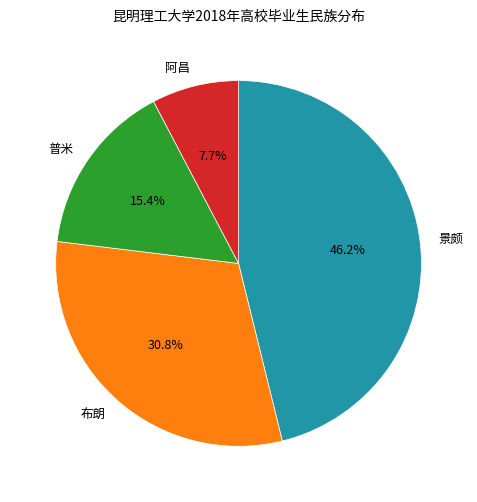

Is it true that 普米 is 15% of the pie?

True